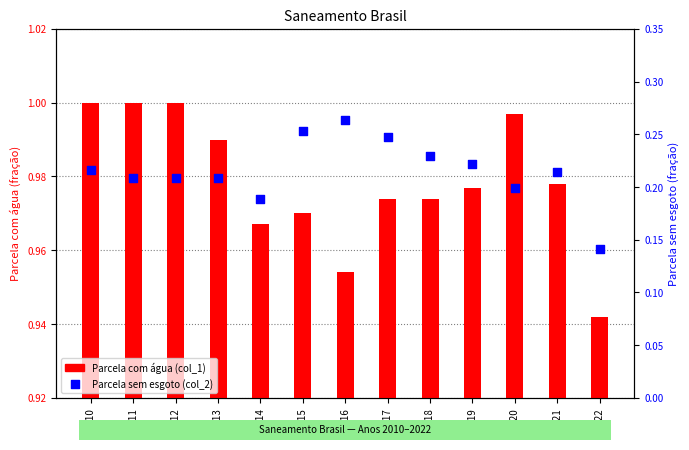

At which category is the sum across all series the highest?

2015